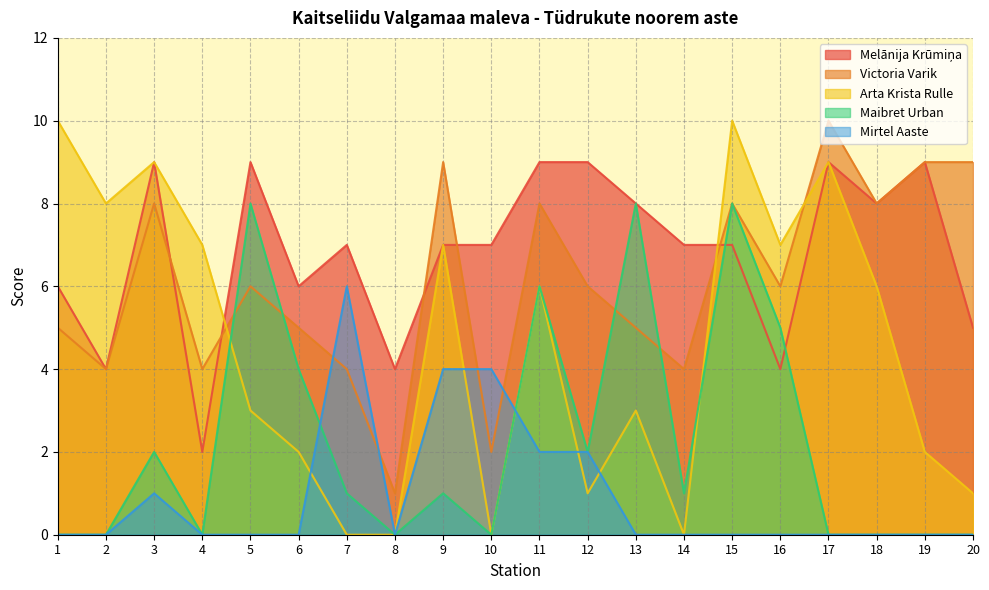

Does the chart have visible grid lines?

Yes